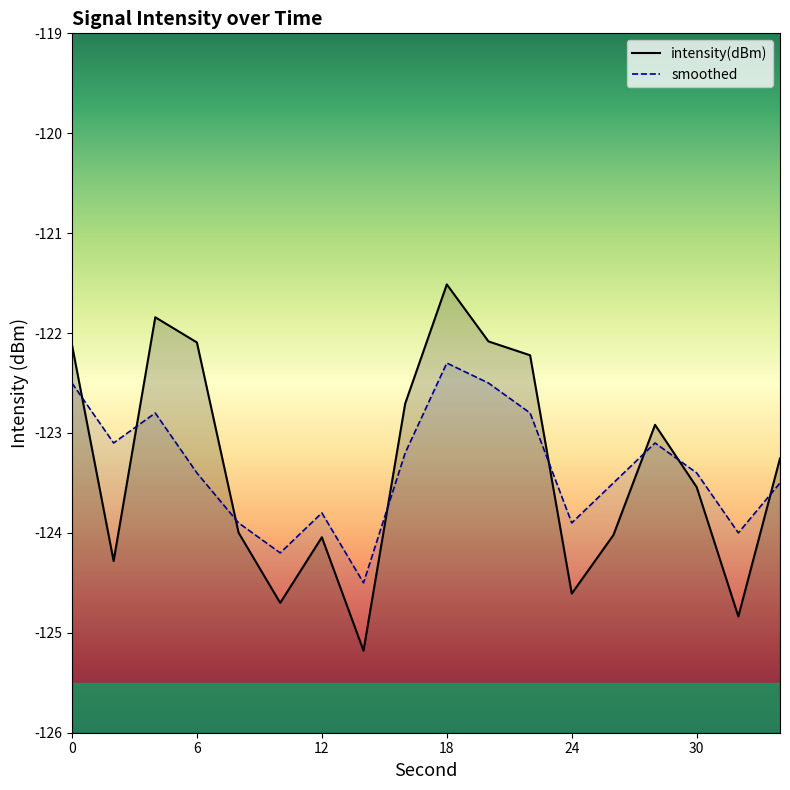

At which category does smoothed reach its first local valley?

2